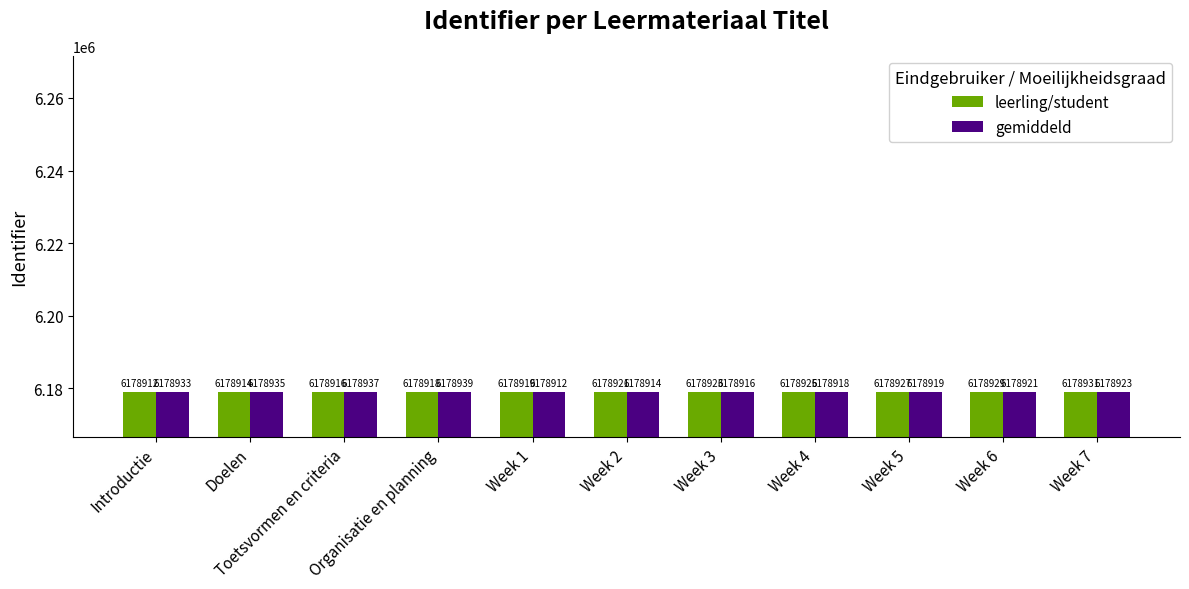

What is the difference between the gemiddeld values at Week 4 and Toetsvormen en criteria?

19